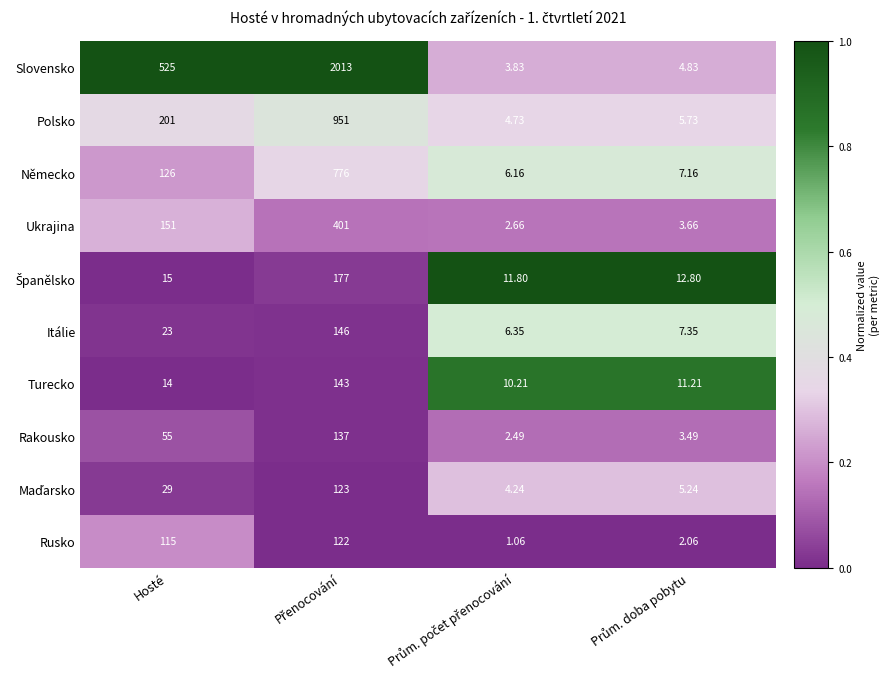

Which series has the largest total across all categories?

Slovensko